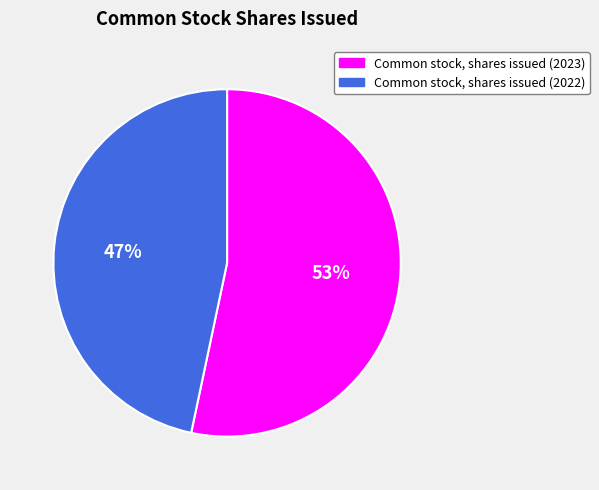

Which slice represents more than half of the pie?

Common stock, shares issued (2023)